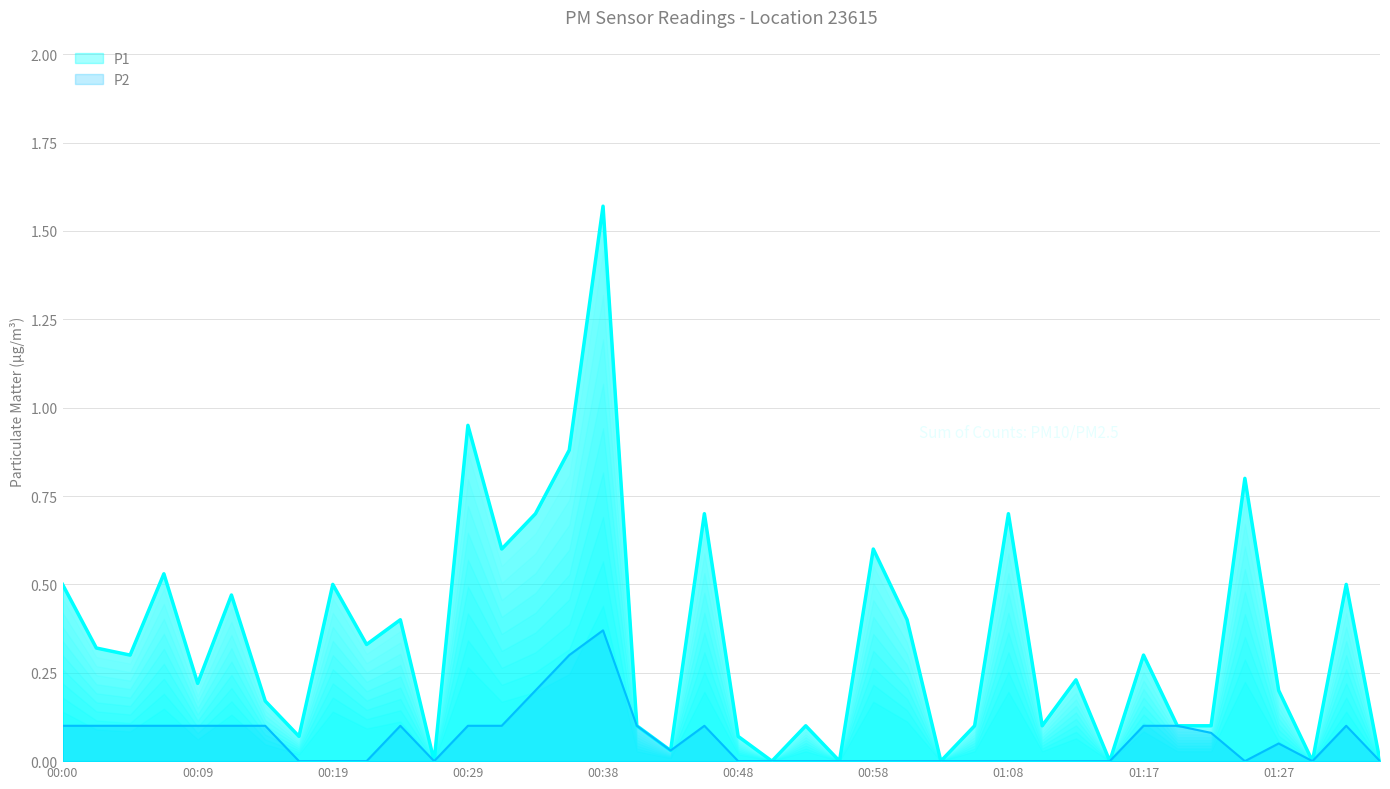

Does the chart have visible grid lines?

Yes